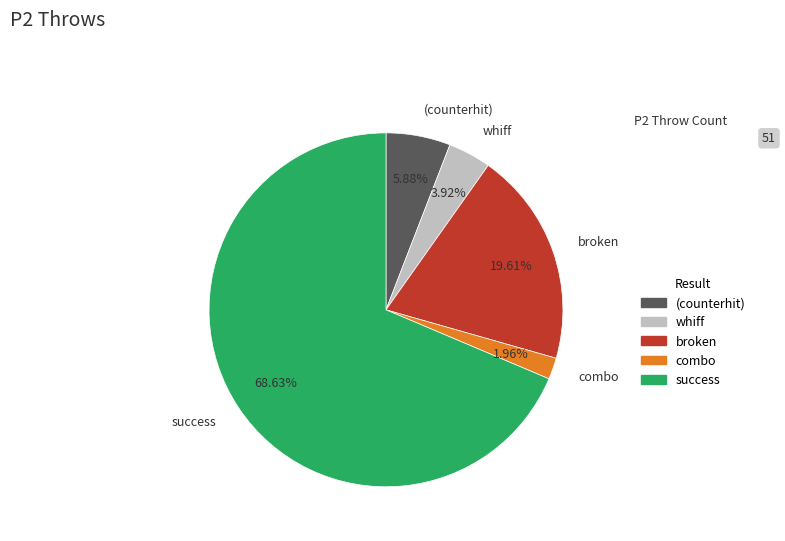

Do (counterhit) and broken together represent more than half of the pie?

No